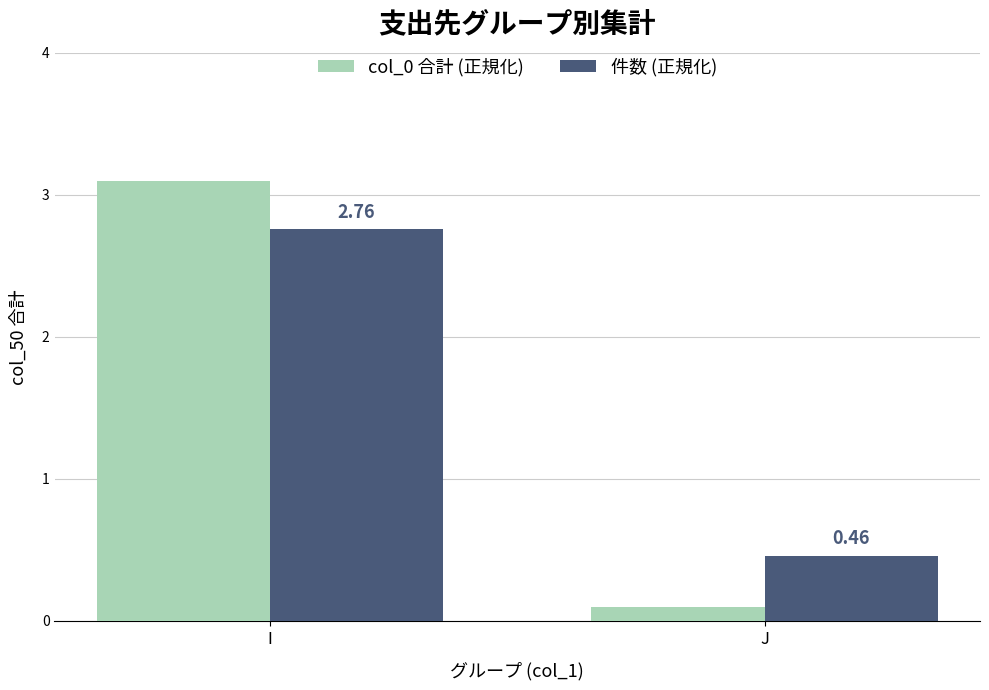

What is the total value across all series at I?

5.9